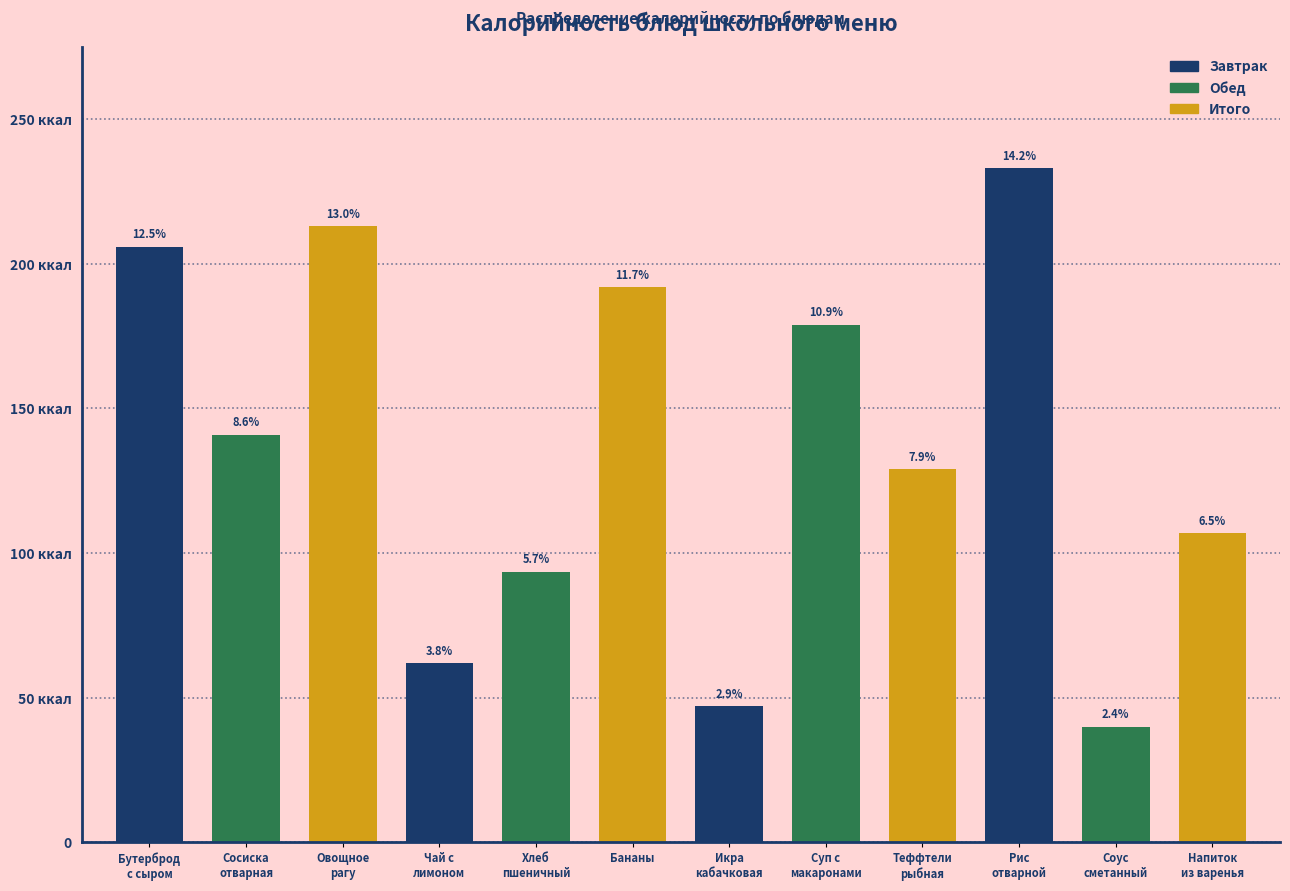

Are the bars horizontal?

No